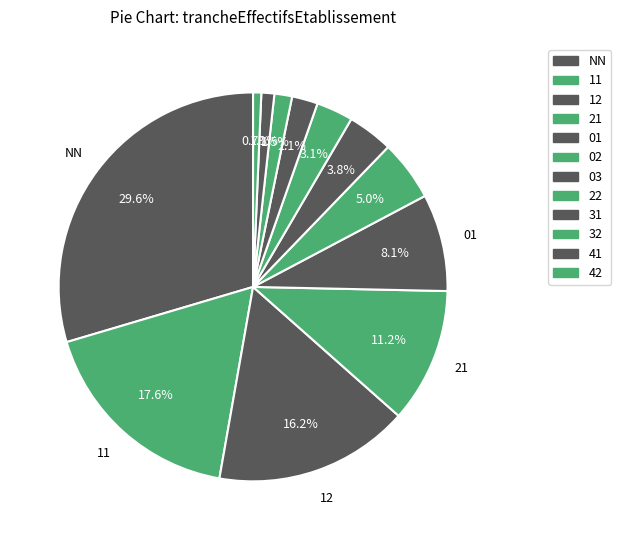

Count the number of slices in the pie.

12